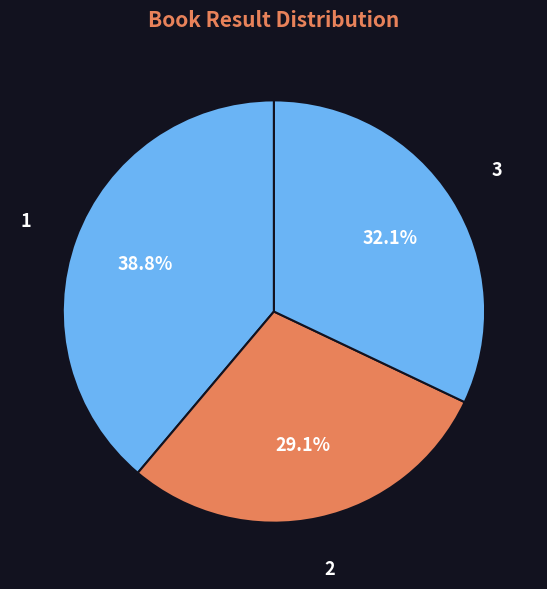

To the nearest percent, what portion does 1 represent?

39%